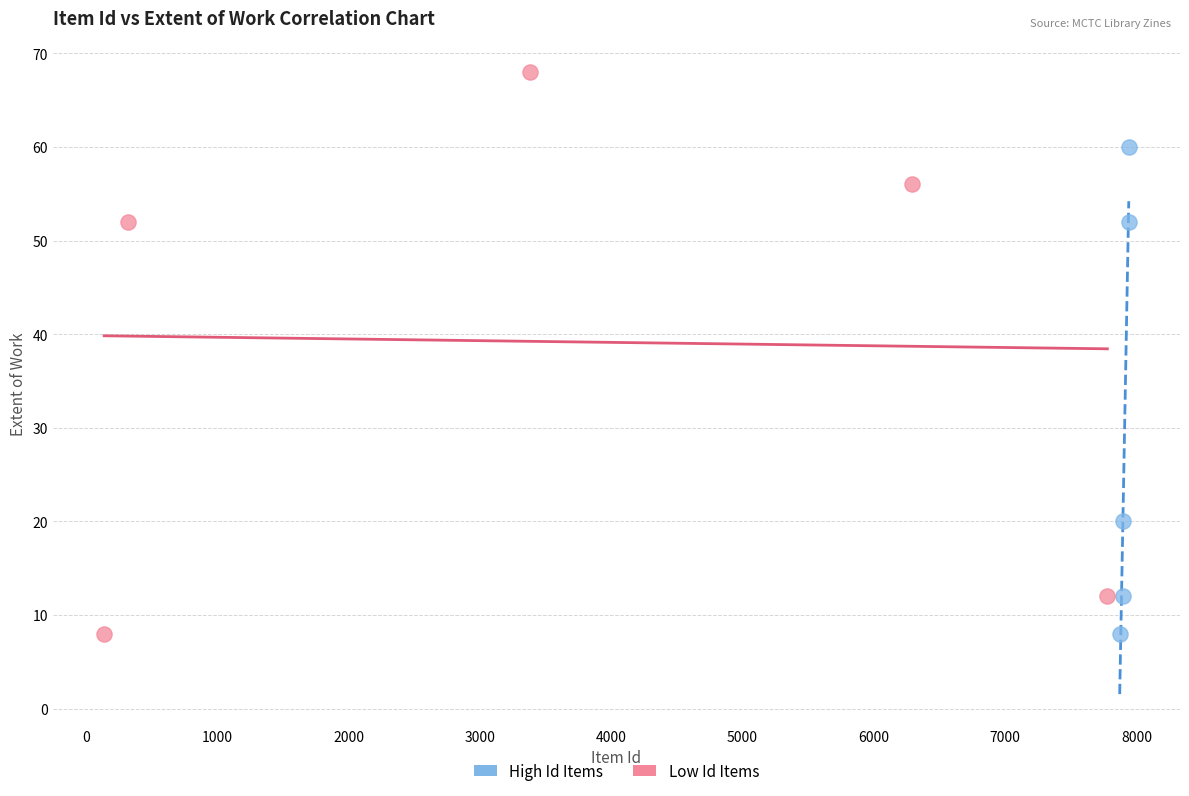

Which series contains the highest Y value?

Low Id Items